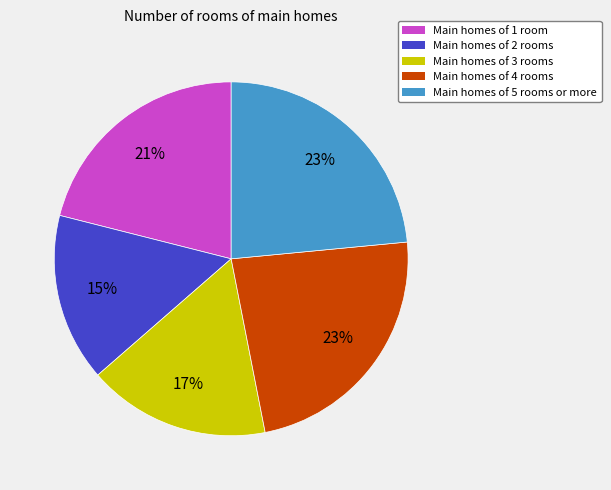

Do Main homes of 4 rooms and Main homes of 1 room together represent more than half of the pie?

No